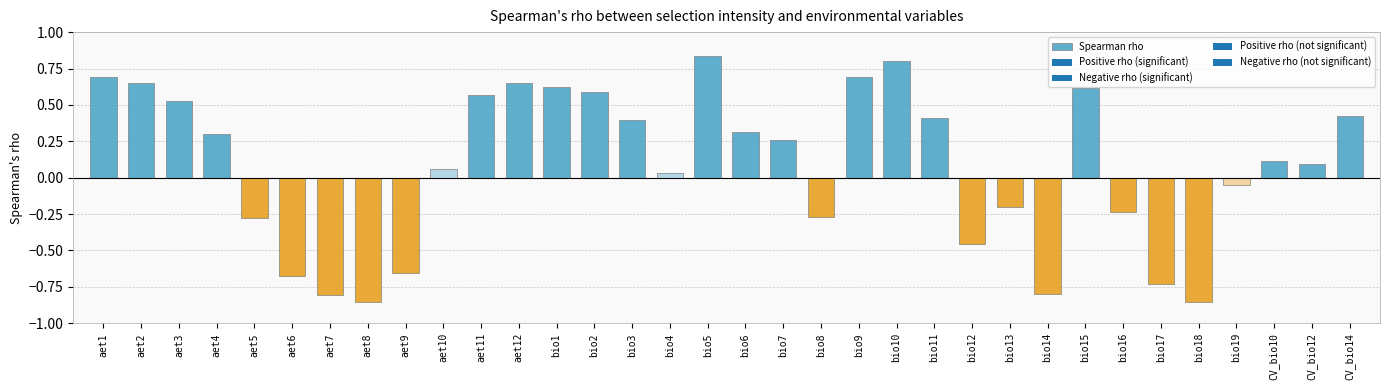

What is the difference between the maximum and second lowest values?

1.7